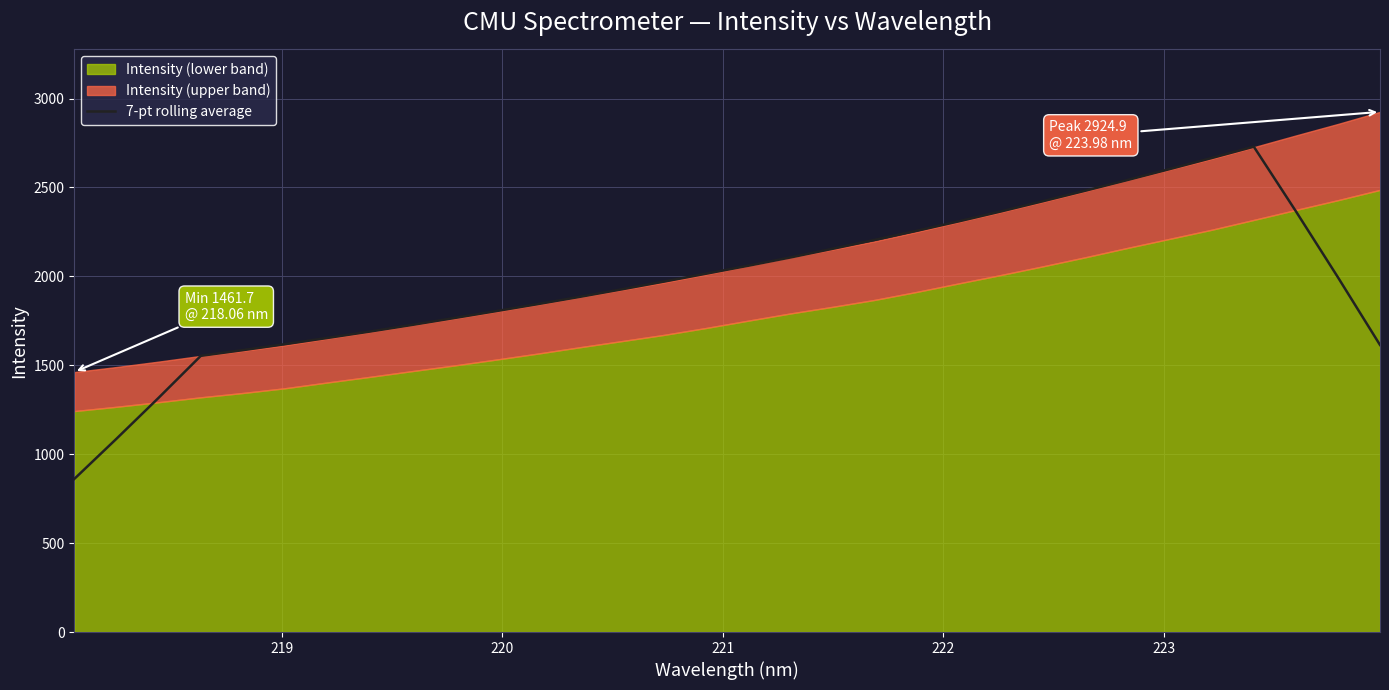

What is the highest value of the 7-pt rolling average series?

2729.1